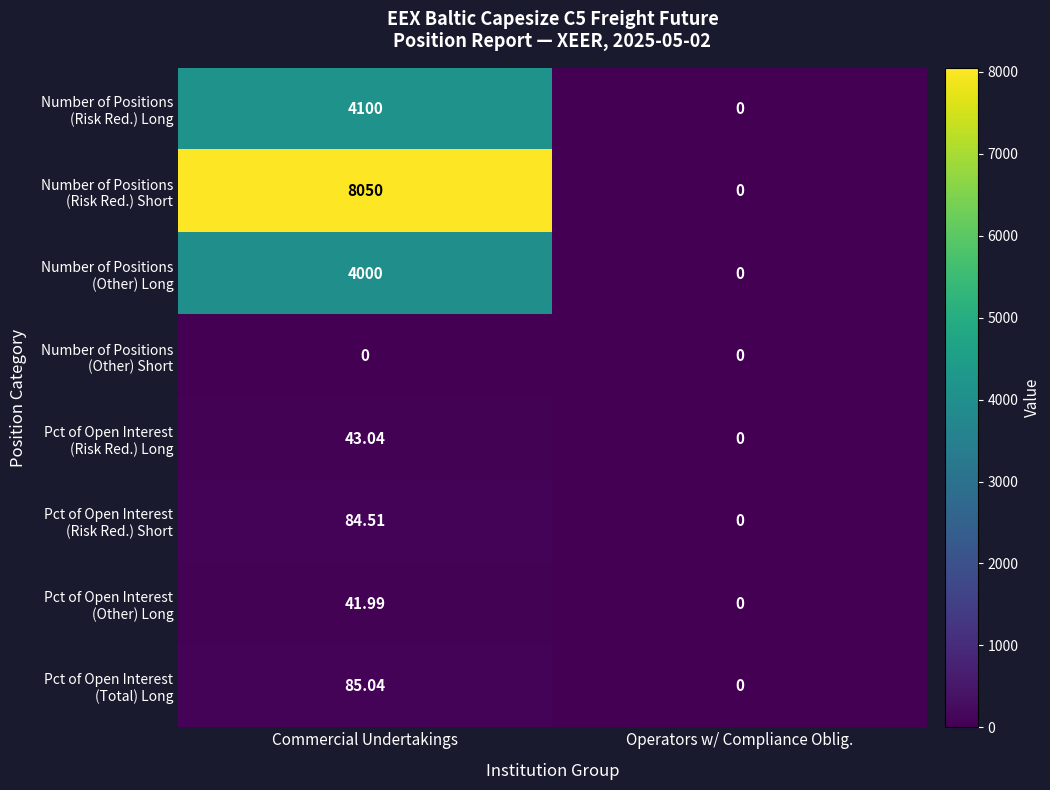

Count the number of data series in this chart.

8